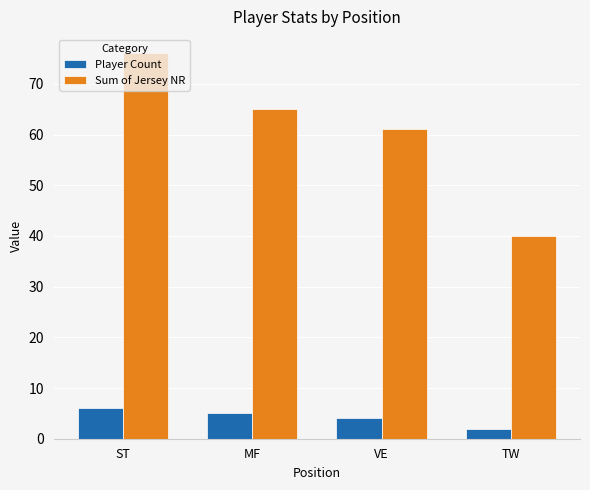

Where does the Sum of Jersey NR series first go above 65?

ST